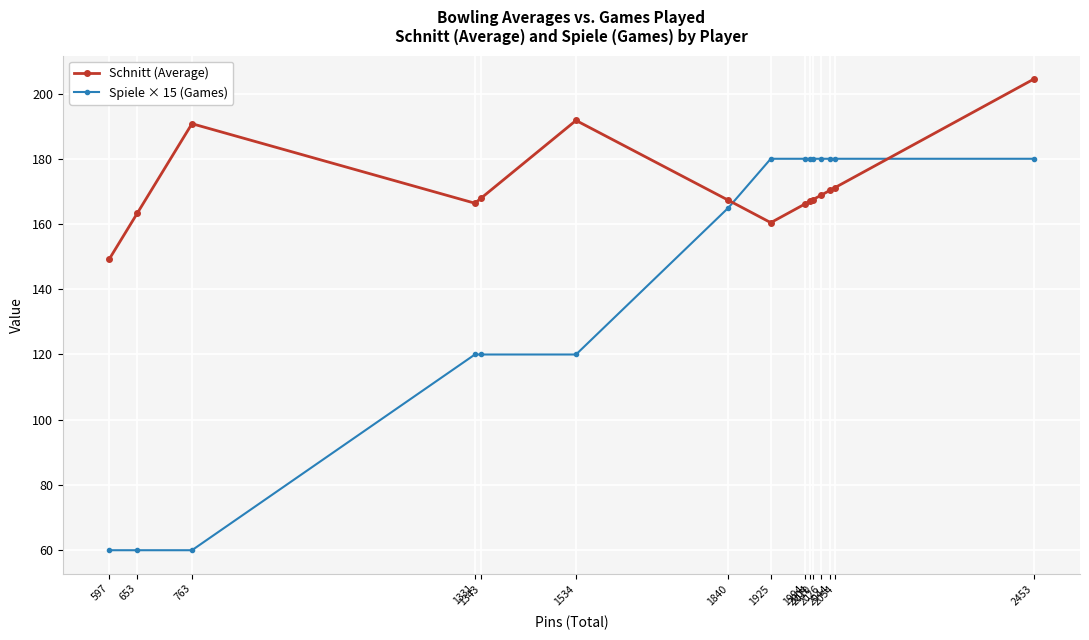

Rank the series by their average value, from highest to lowest.

Schnitt (Average), Spiele × 15 (Games)